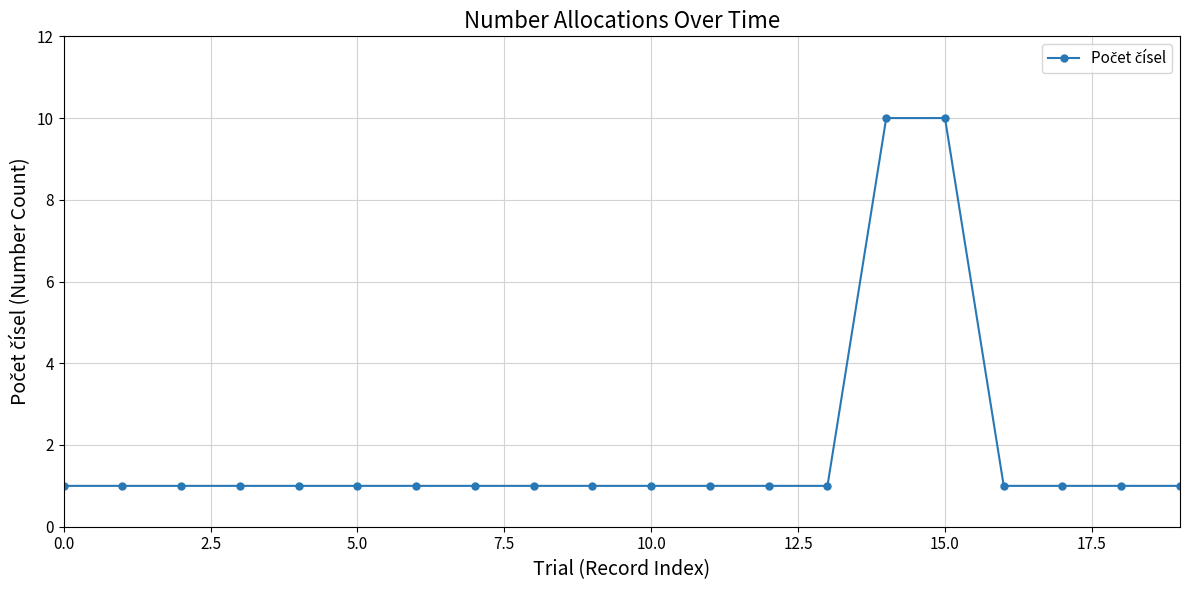

Count the values in the range 1 to 2.

18